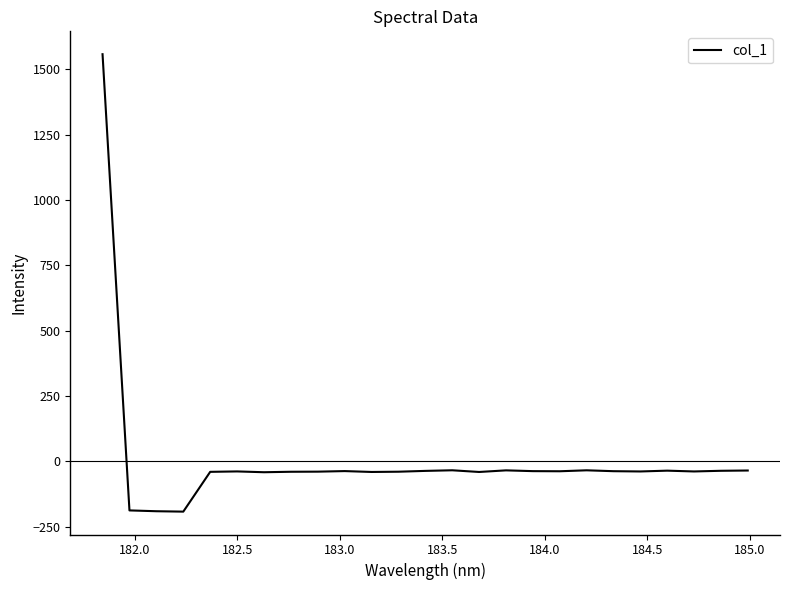

What is the difference between the maximum and minimum values?

1751.2